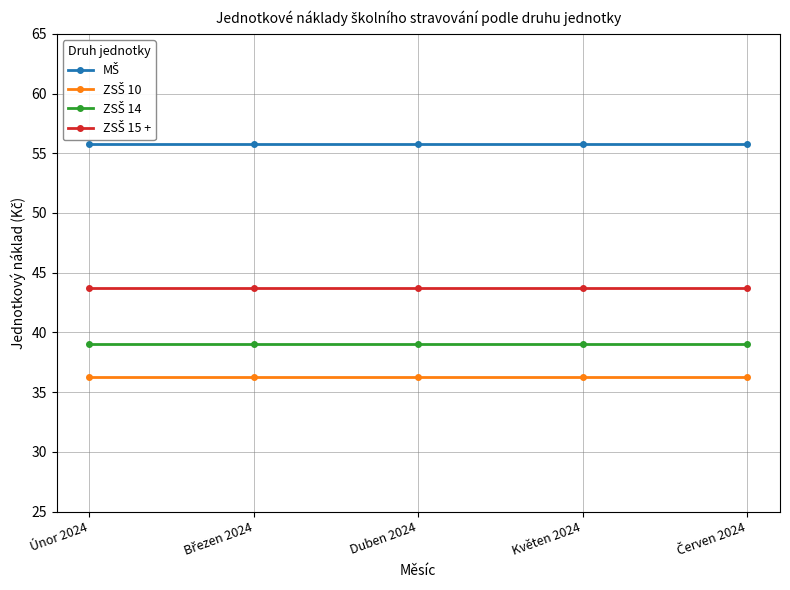

How many data points does each series have?

5